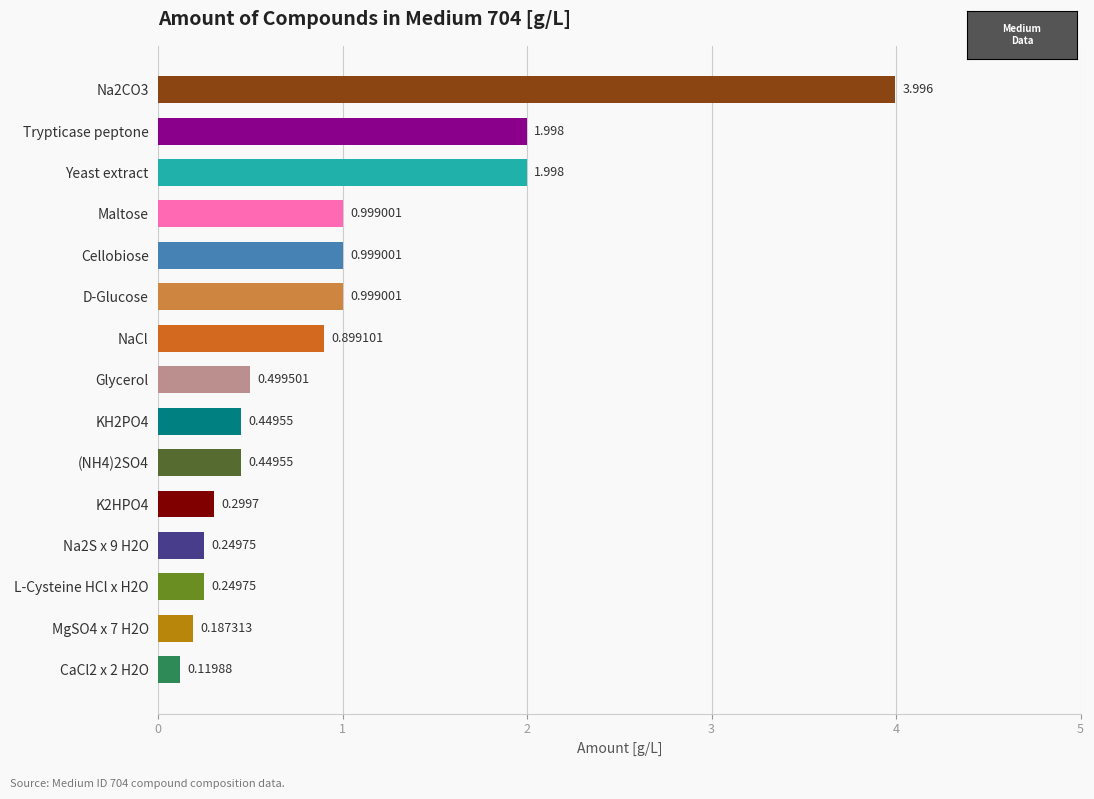

Between Maltose and Trypticase peptone, which is larger?

Trypticase peptone